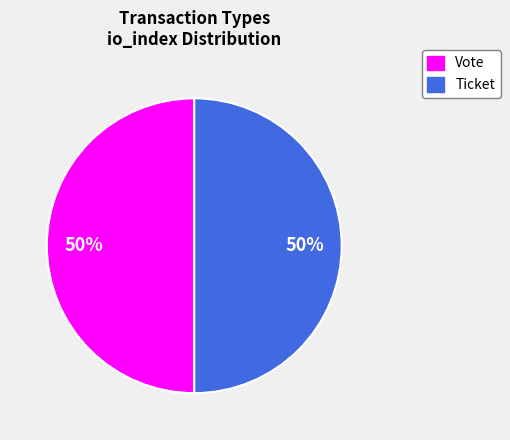

To the nearest percent, what is the average slice percentage?

50%